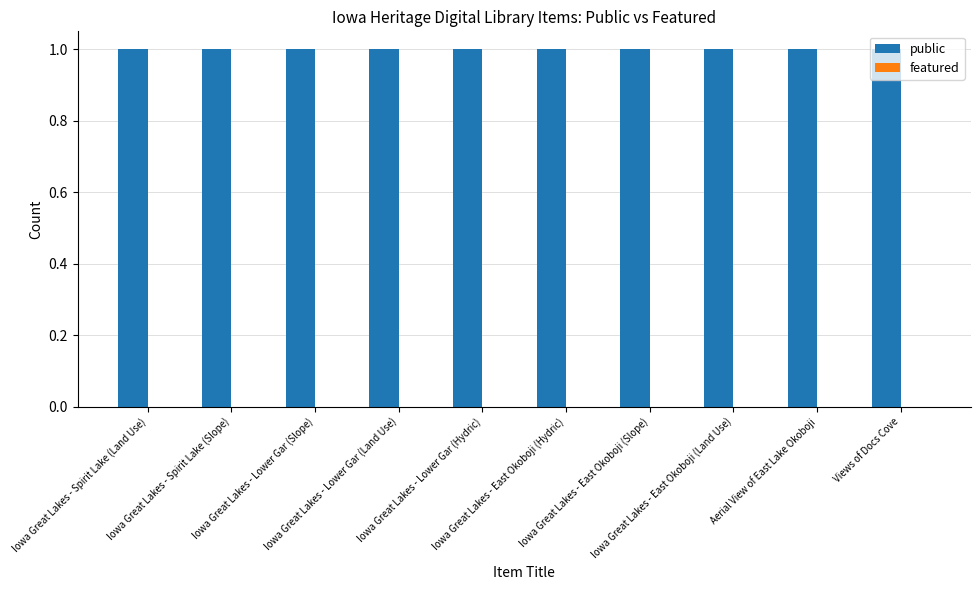

At which label is featured closest to 0?

Iowa Great Lakes - Spirit Lake (Land Use)